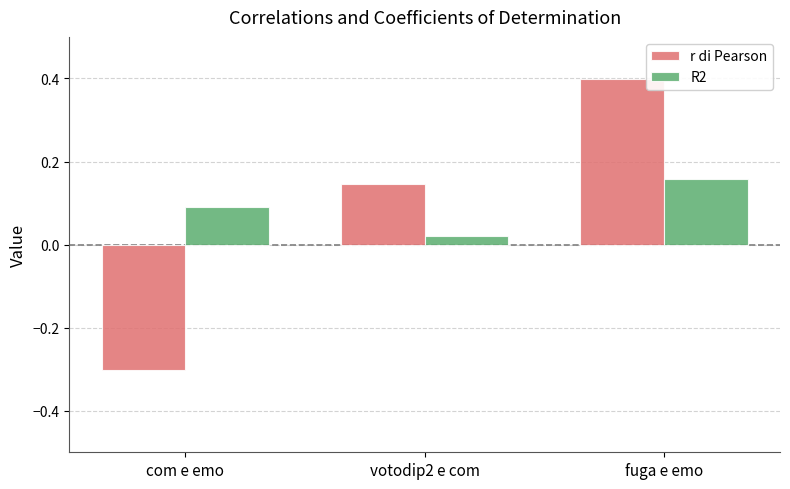

At which label is r di Pearson closest to 0?

votodip2 e com